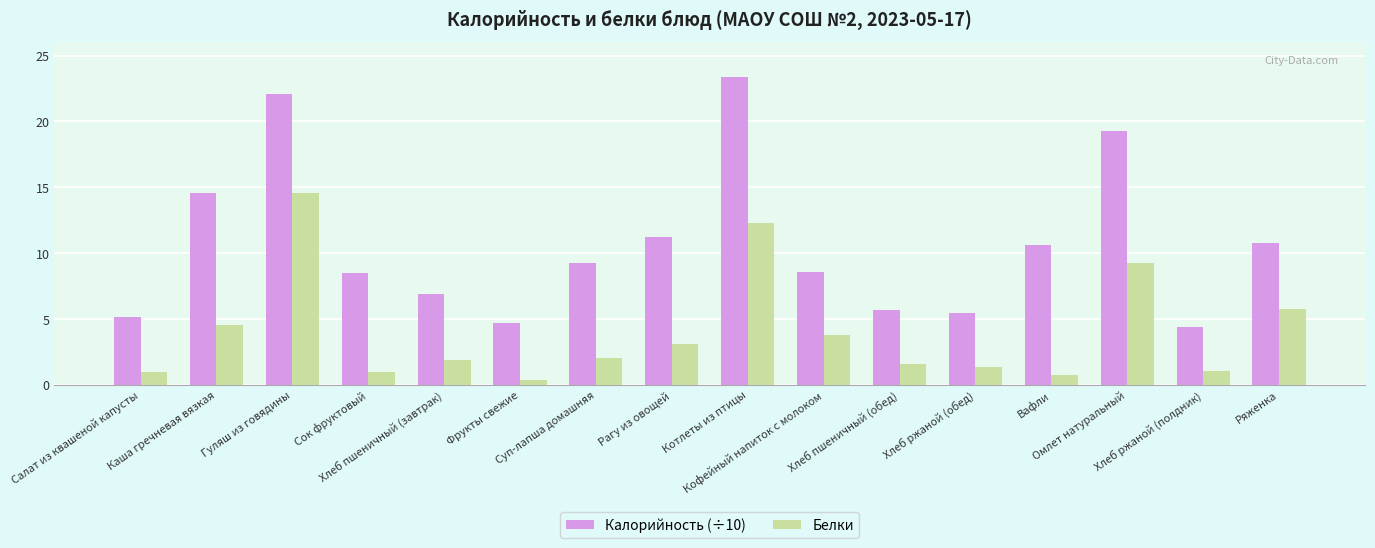

Which series has the widest spread of values?

Калорийность (÷10)